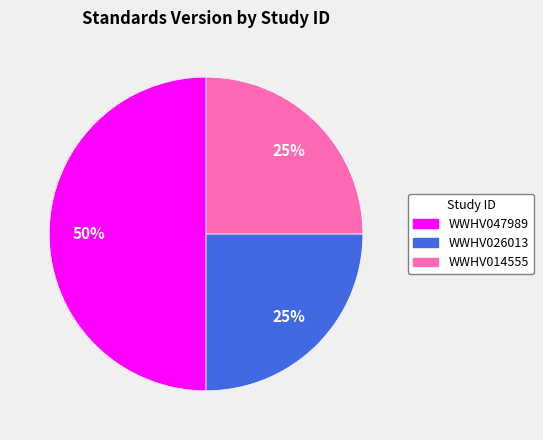

To the nearest percent, what portion does WWHV014555 represent?

25%